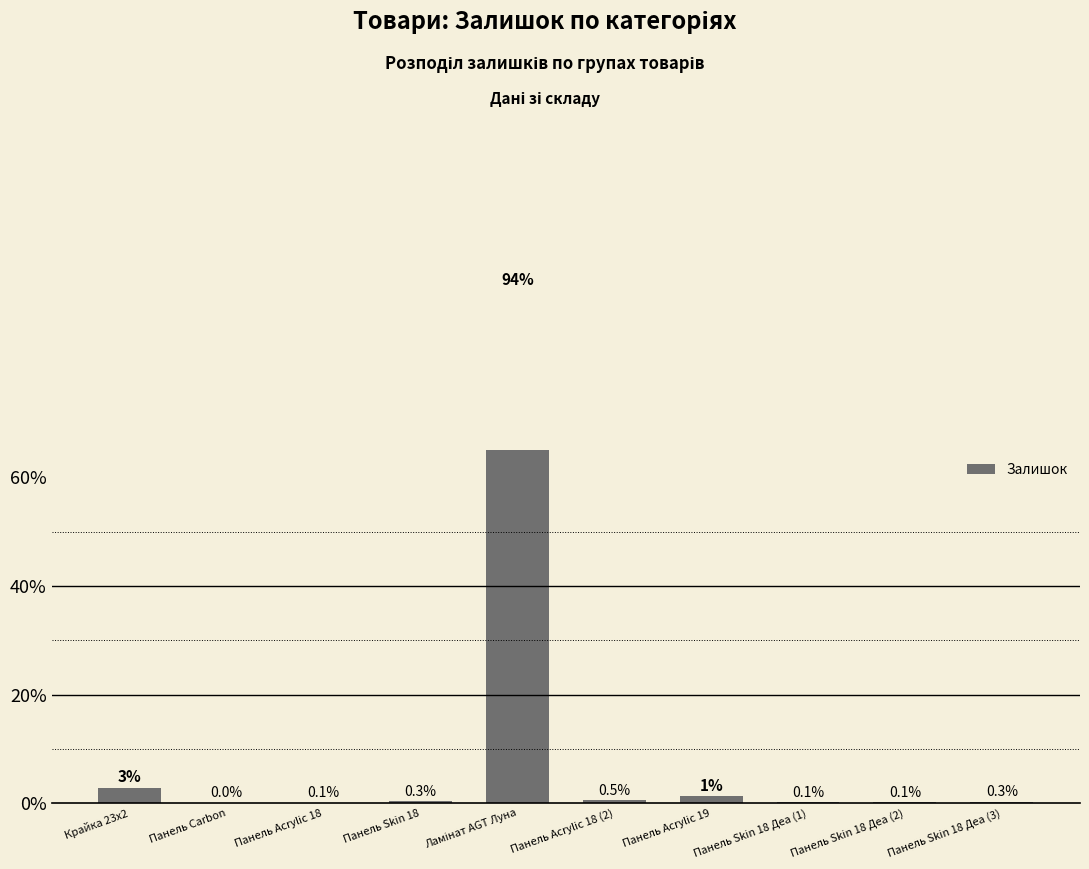

What is the difference between the second highest and minimum values?

2.8